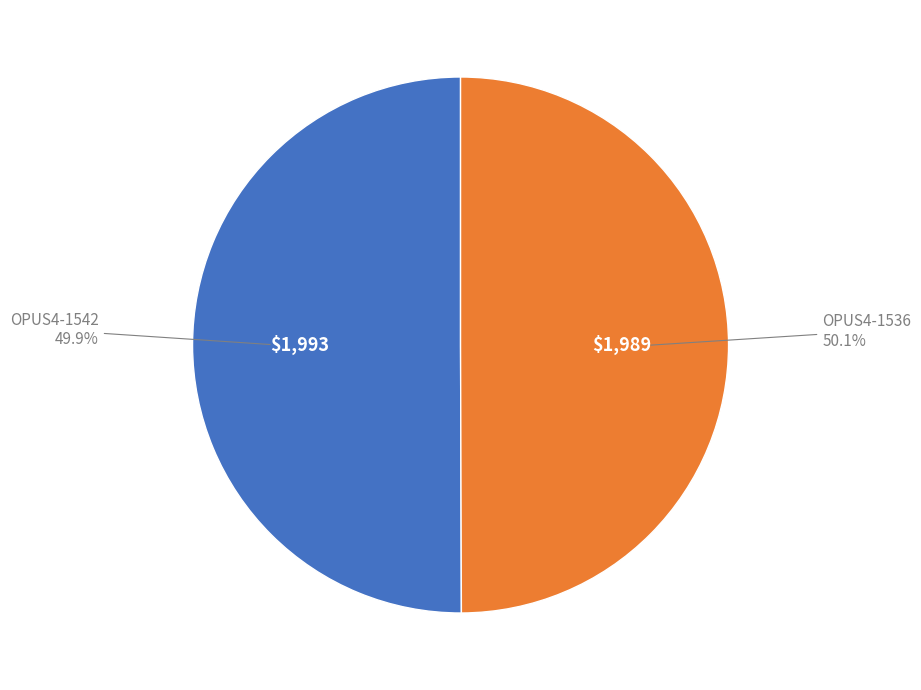

Count the number of slices in the pie.

2